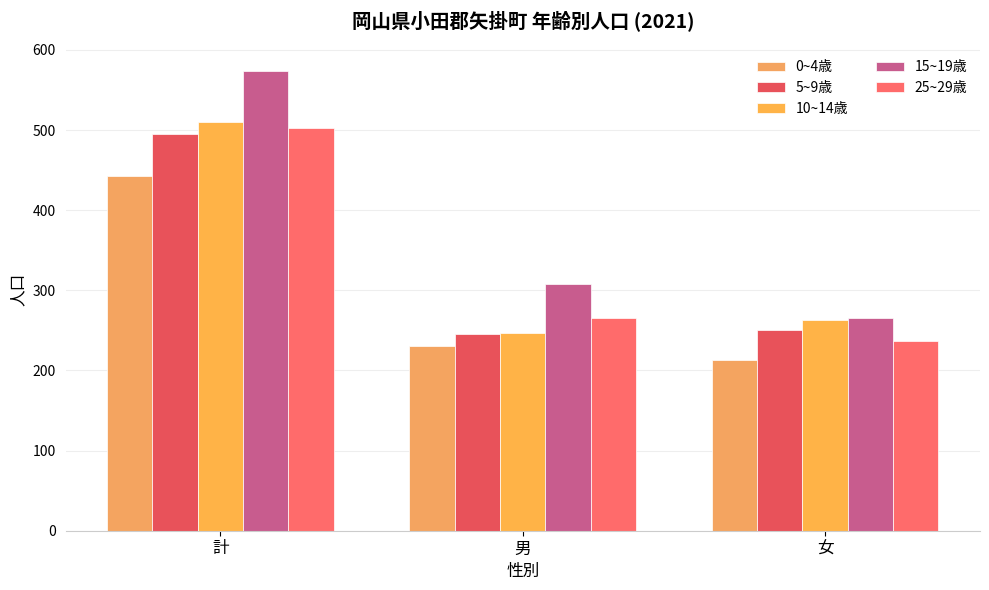

How many distinct data groups are displayed?

5